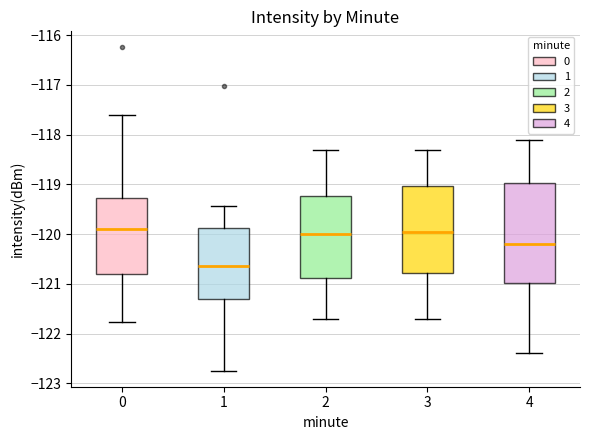

Reading left to right, transcribe this box plot: for each box, give where its median line is, the range the box spans, and where its two whiskers end, as read against the y-axis. The values are not printed on the chart, so give them approximately, as read against the axis.

0: median -119.9, box -120.8 to -119.3, whiskers -121.8 to -117.6
1: median -120.6, box -121.3 to -119.9, whiskers -122.7 to -119.4
2: median -120.0, box -120.9 to -119.2, whiskers -121.7 to -118.3
3: median -119.9, box -120.8 to -119.0, whiskers -121.7 to -118.3
4: median -120.2, box -121.0 to -119.0, whiskers -122.4 to -118.1